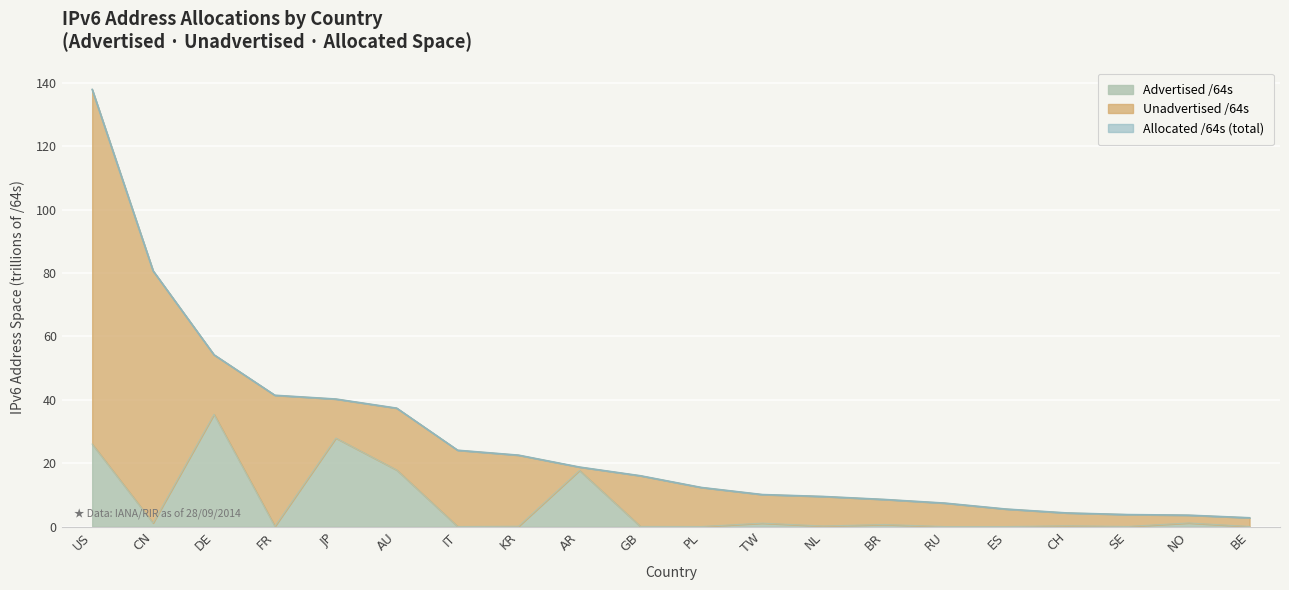

The Advertised /64s series shows 10.6 at AU. True or false?

False